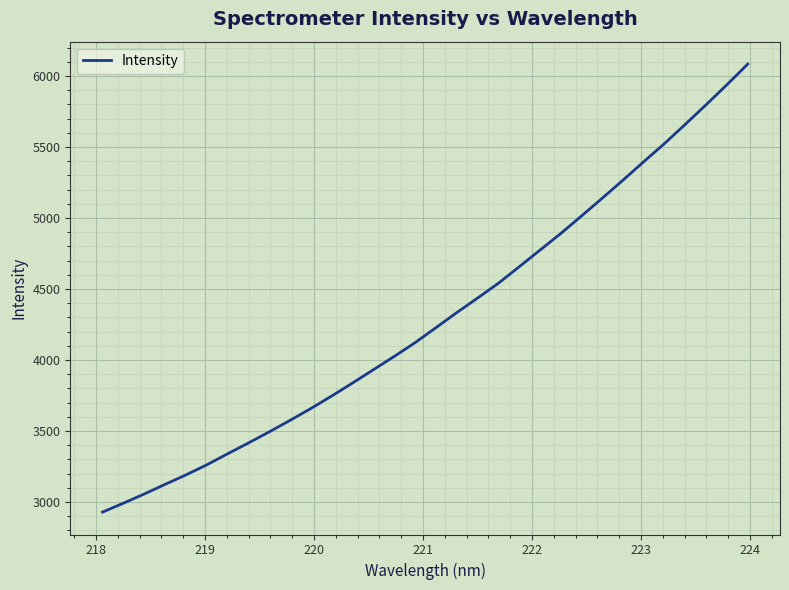

What is the difference between the maximum and minimum values?

3154.9